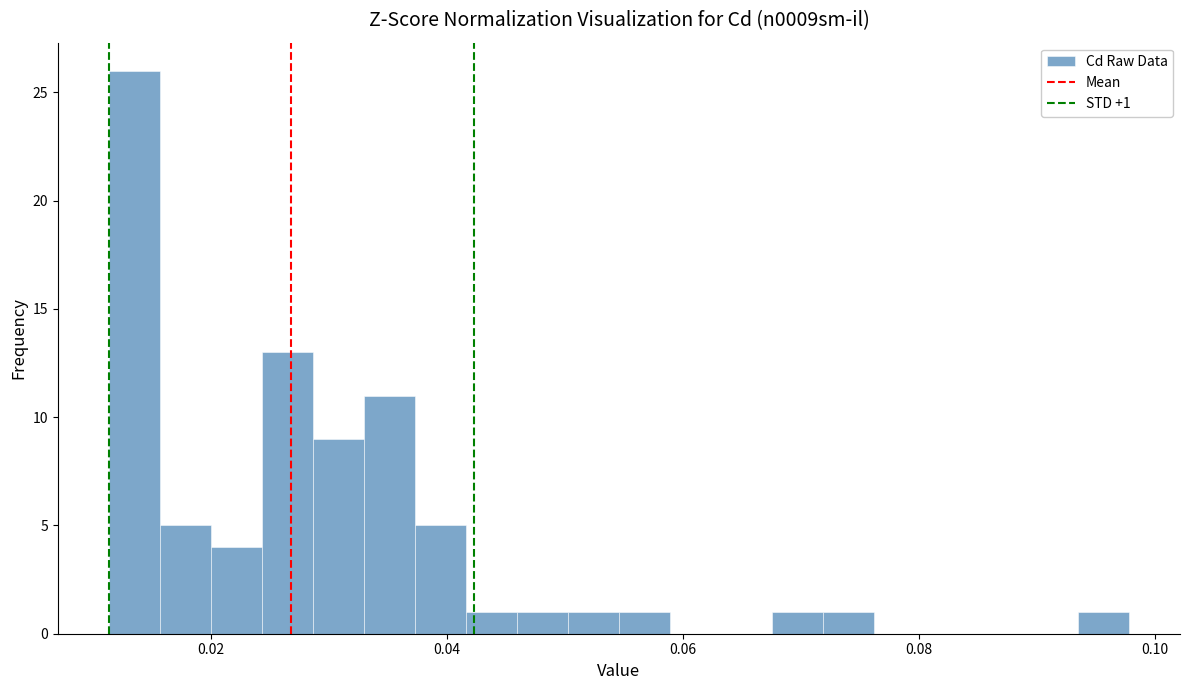

Around what value on the x-axis is the tallest bar? Give the approximate position of its centre, as read against the axis.

0.014